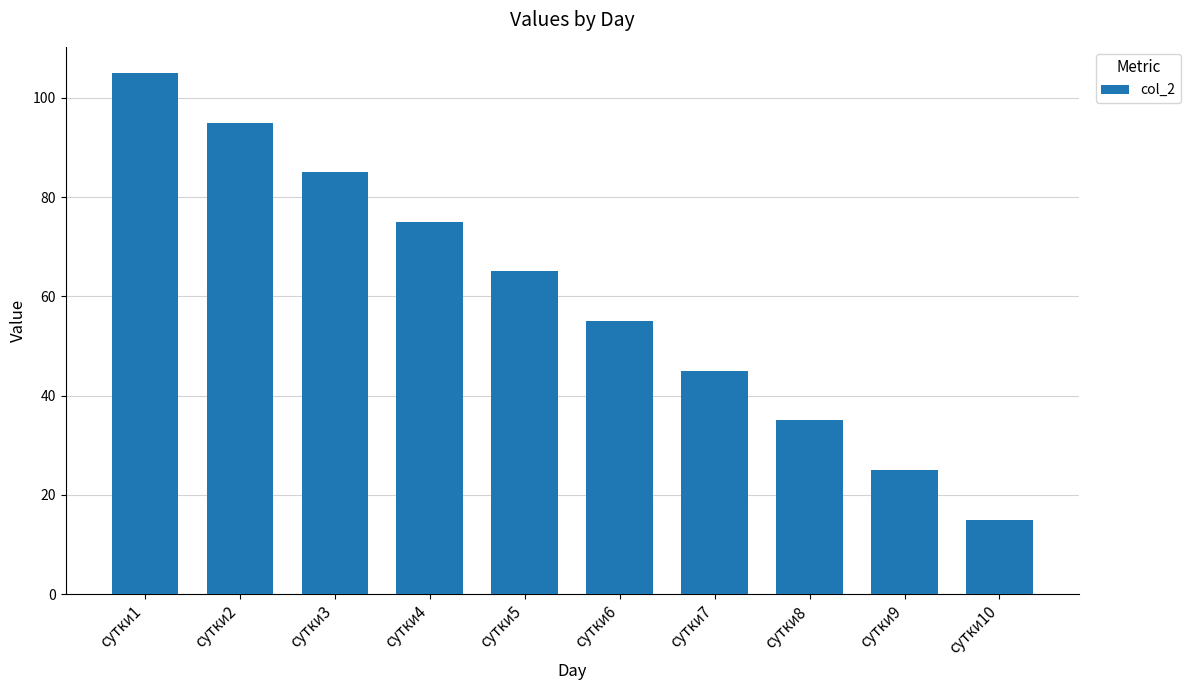

Does the chart contain any negative values?

No